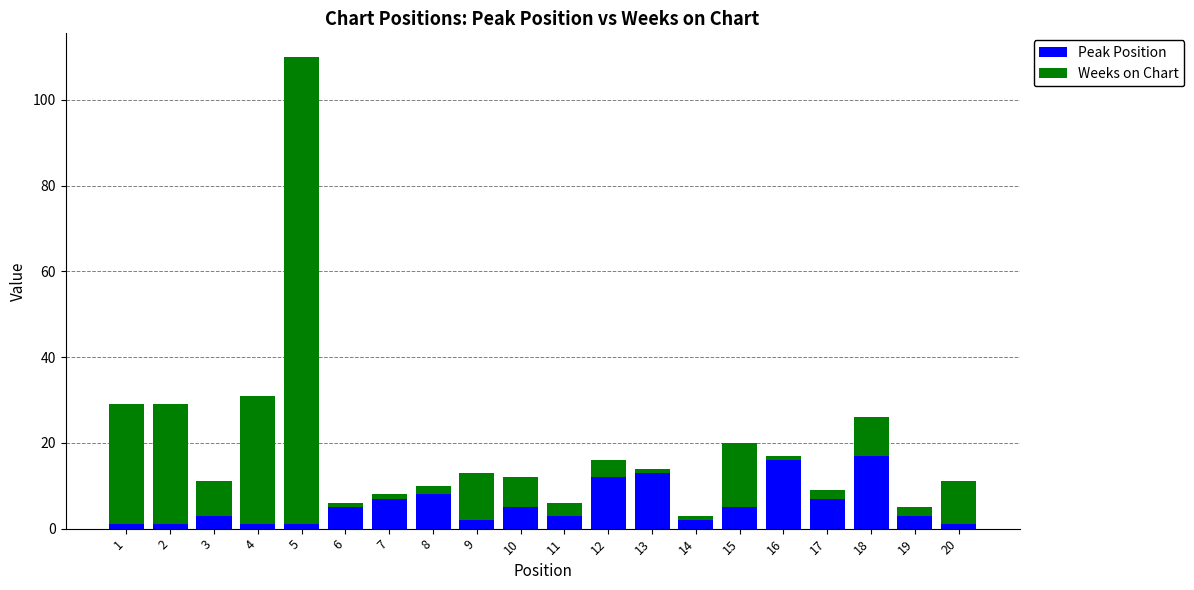

At which category is the sum across all series the highest?

5